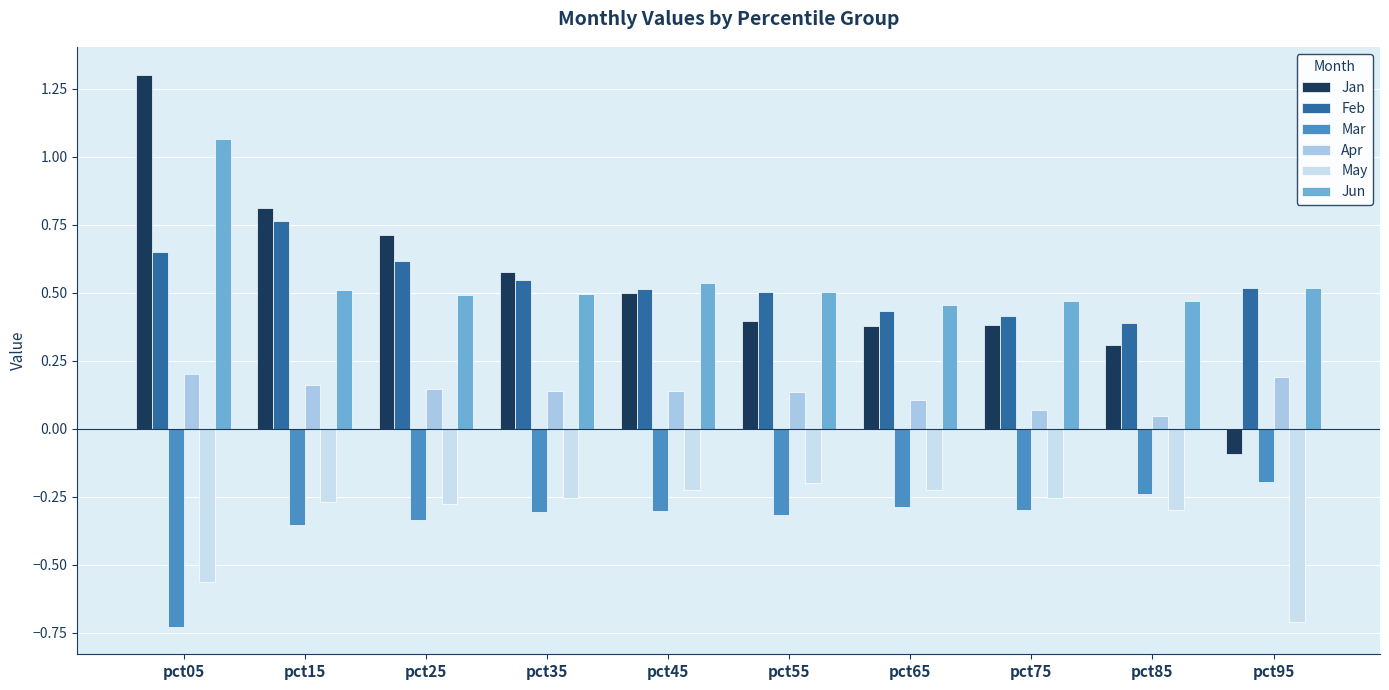

True or false: Mar has a value of -0.3 at pct45.

True